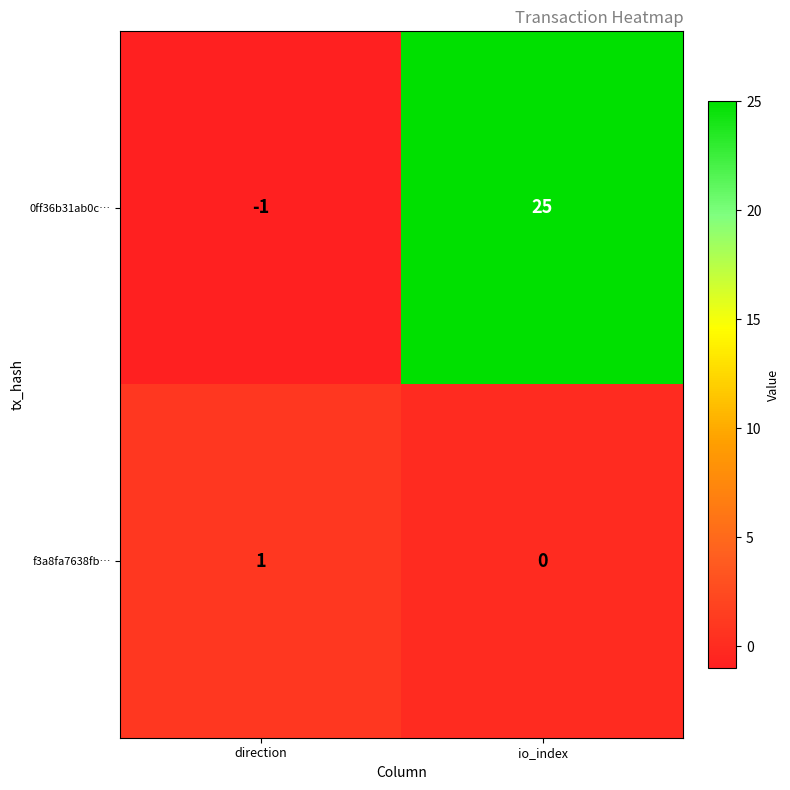

True or false: f3a8fa7638fb… has a value of 0 at io_index.

True